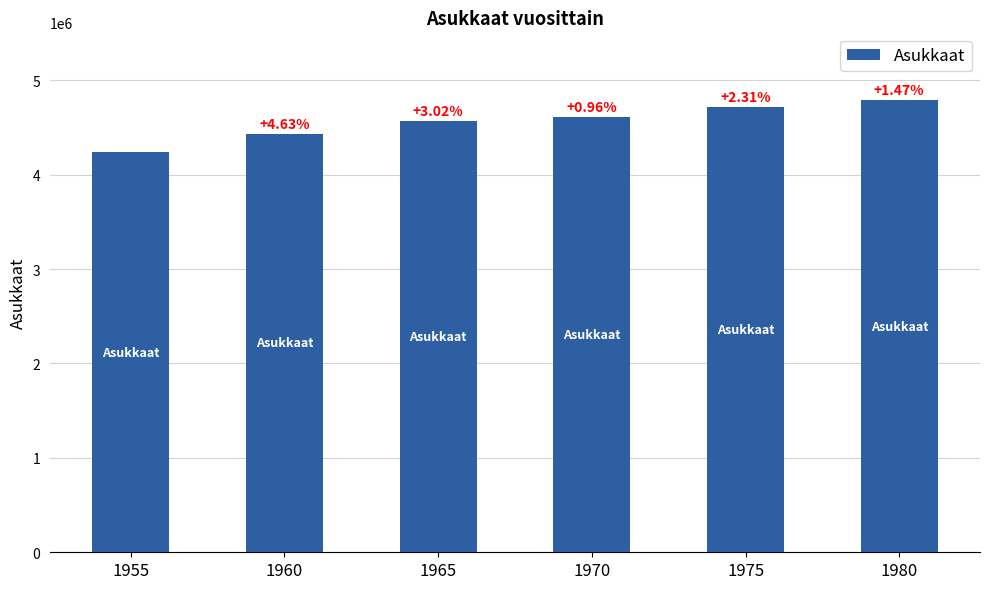

What is the sum of all values?

27360821